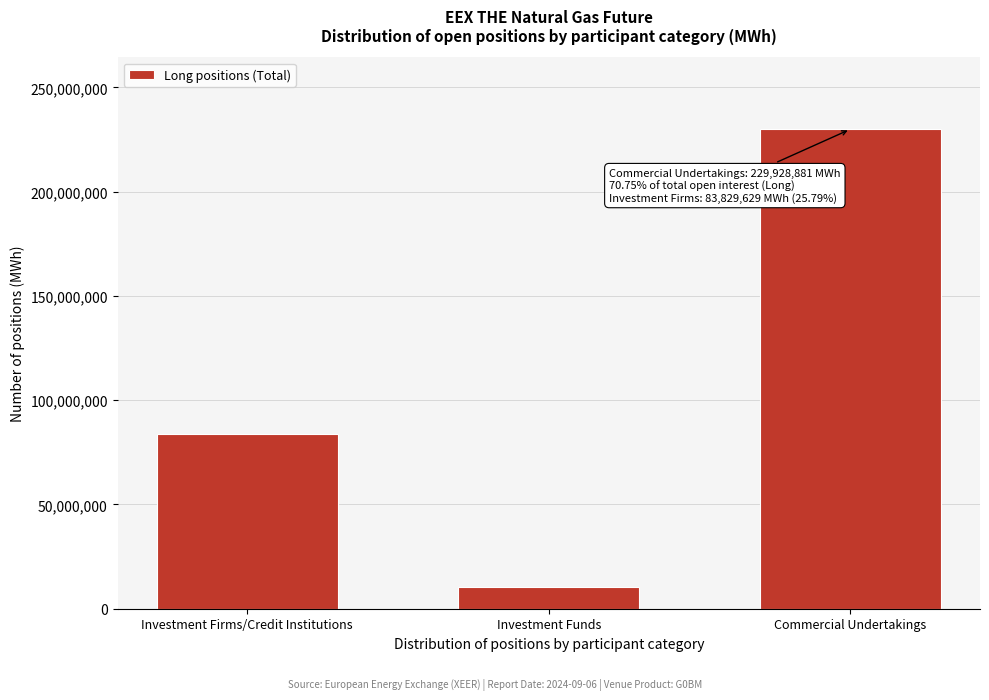

Reading left to right, what are all the values shown in this chart?

Investment Firms/Credit Institutions=83829629	Investment Funds=10476467	Commercial Undertakings=229928881